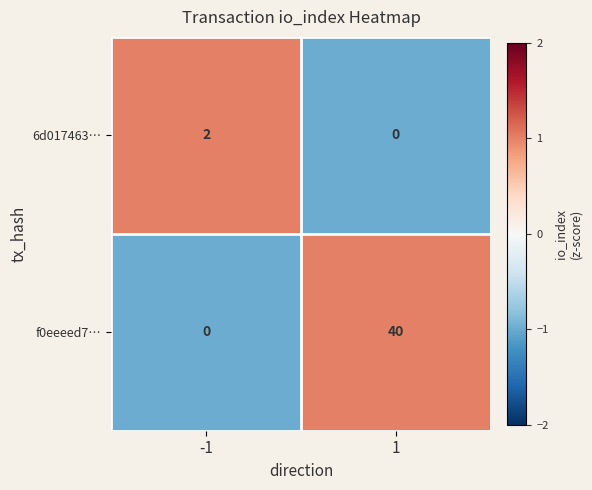

Is it true that f0eeeed7… equals 20 at 1?

False